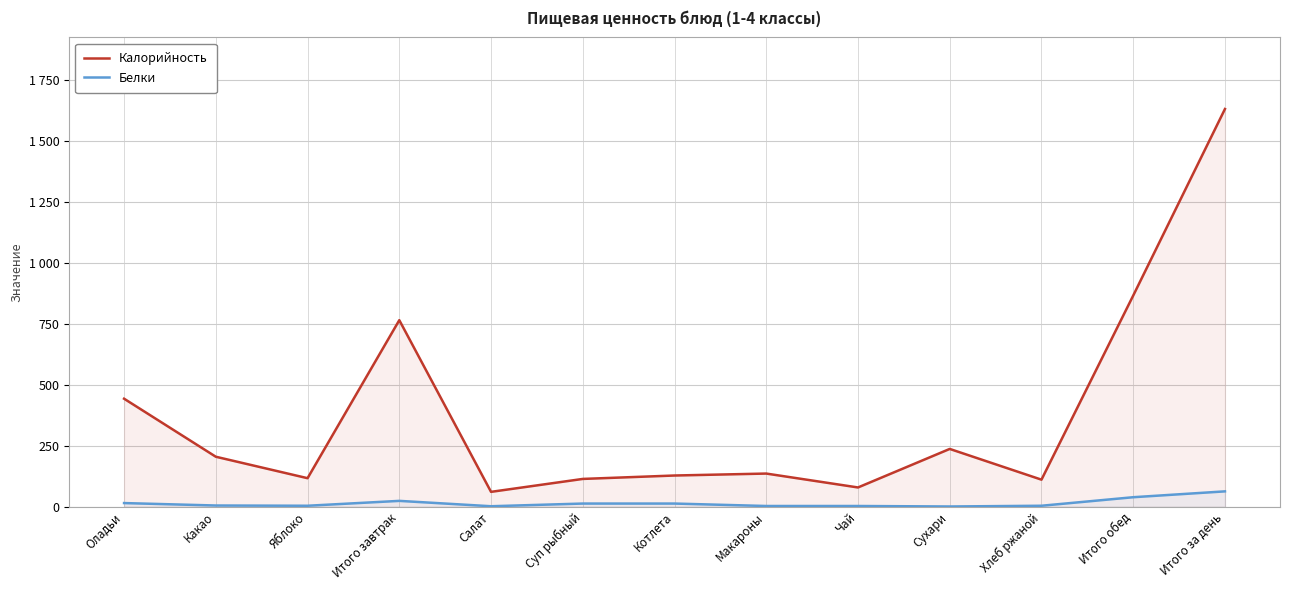

True or false: Калорийность has a value of 443 at Оладьи.

True